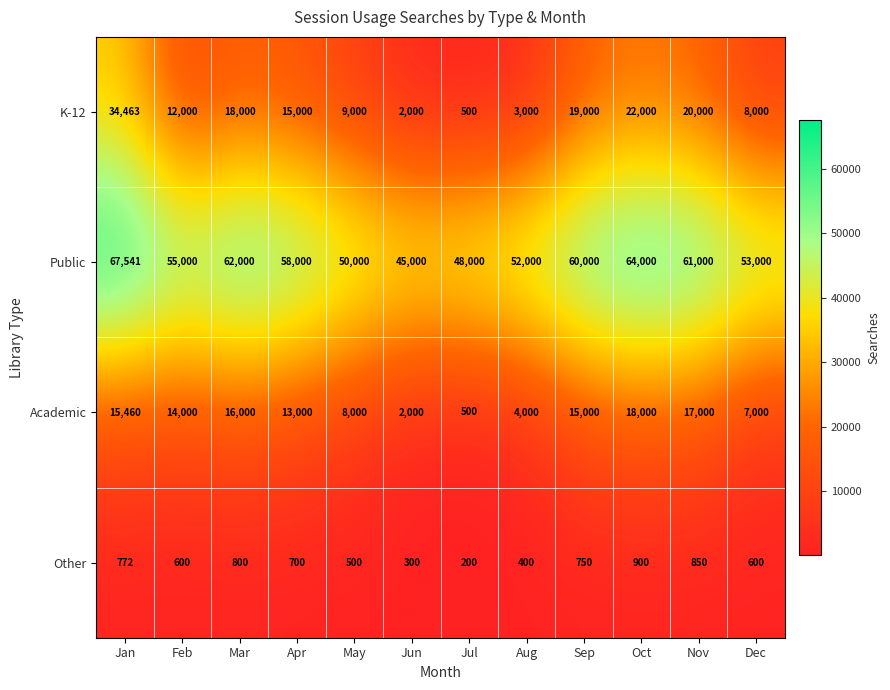

What is the smallest value displayed?

200